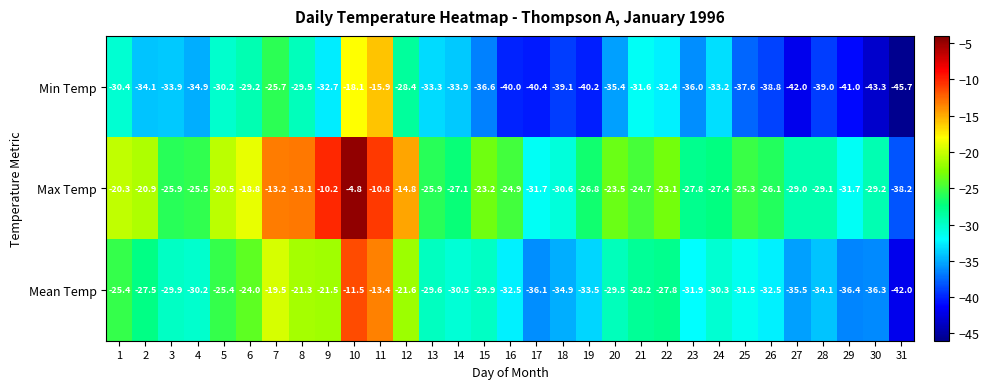

The Min Temp series shows -24.8 at 11. True or false?

False